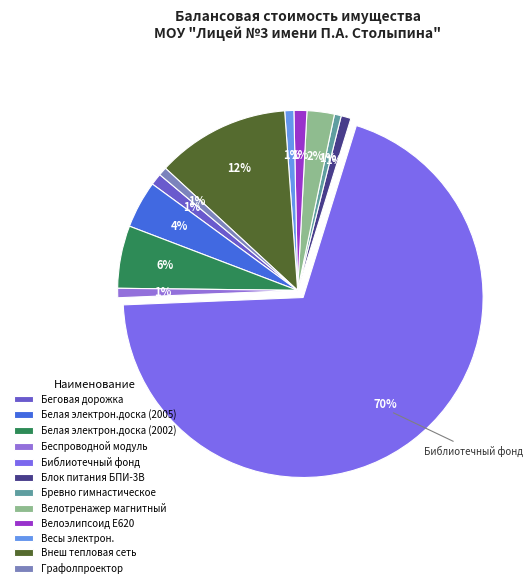

How many segments does this pie chart have?

12